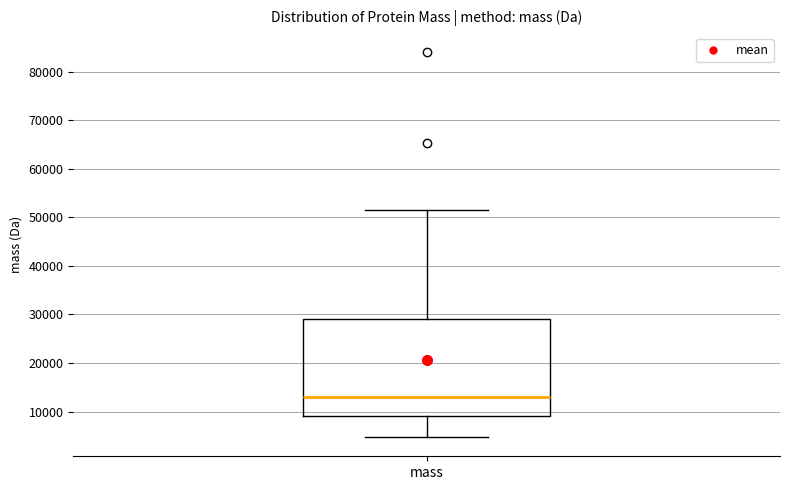

Where does the lower whisker of the box for mass end on the y-axis? The values are not printed on the chart, so give them approximately, as read against the axis.

5000